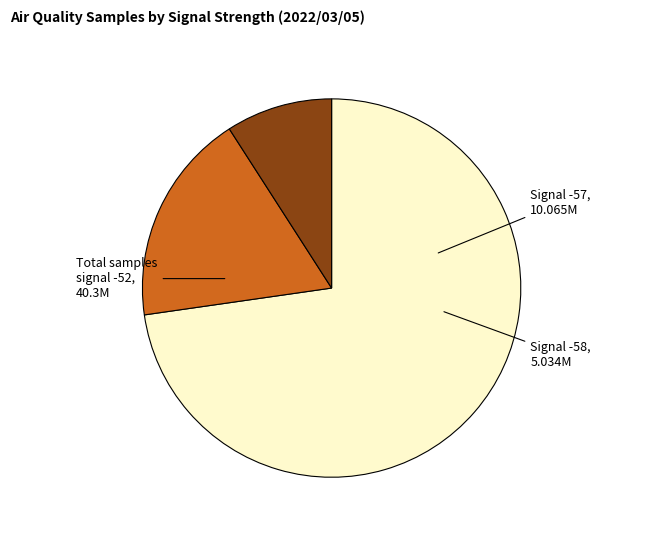

How many slices are in this pie chart?

3